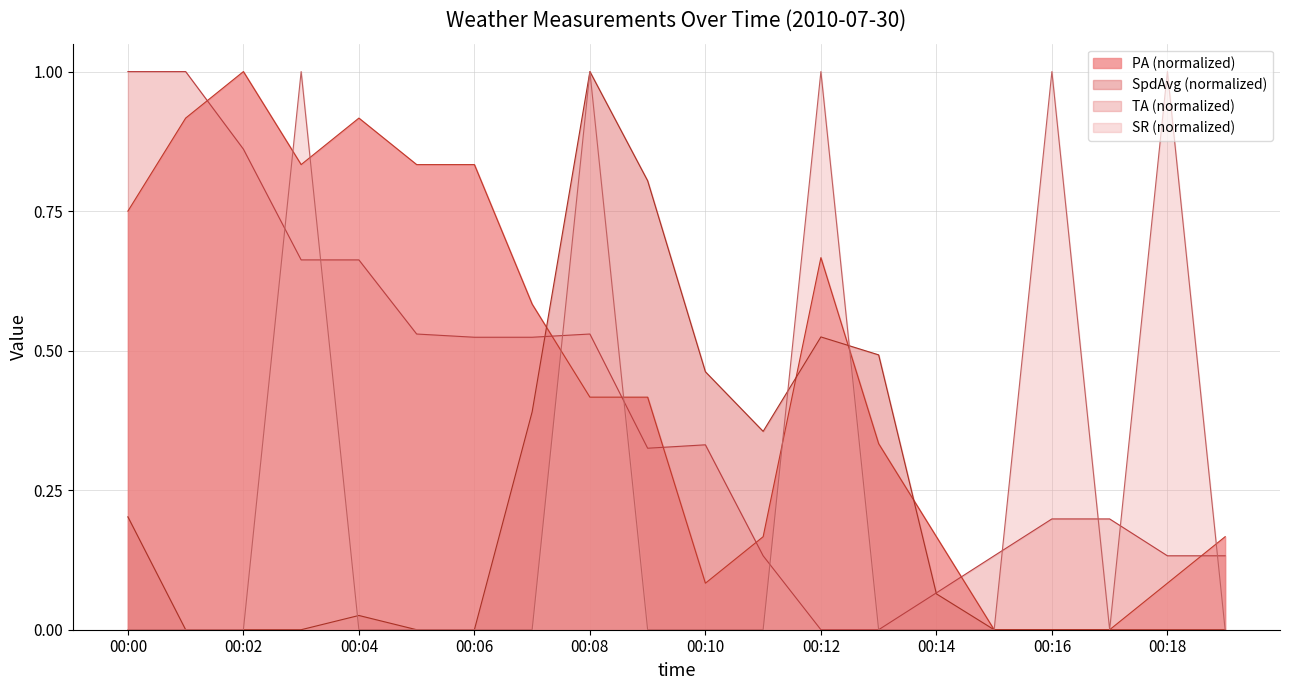

What is the sum of all values?

9.2